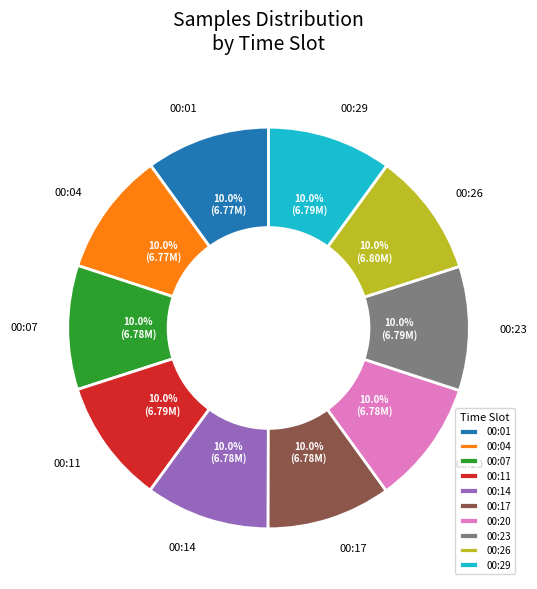

Count the number of slices in the pie.

10